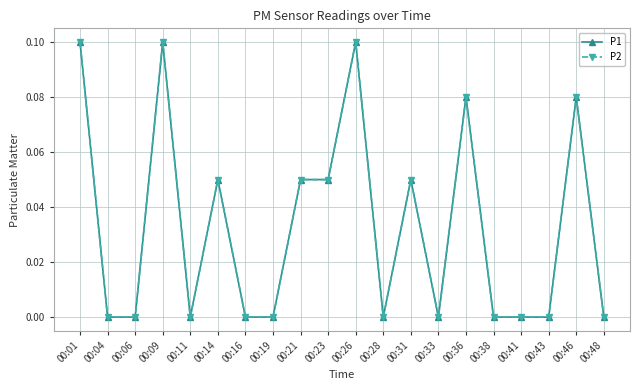

What is the sum of the P1 values at 00:14 and 00:23?

0.1